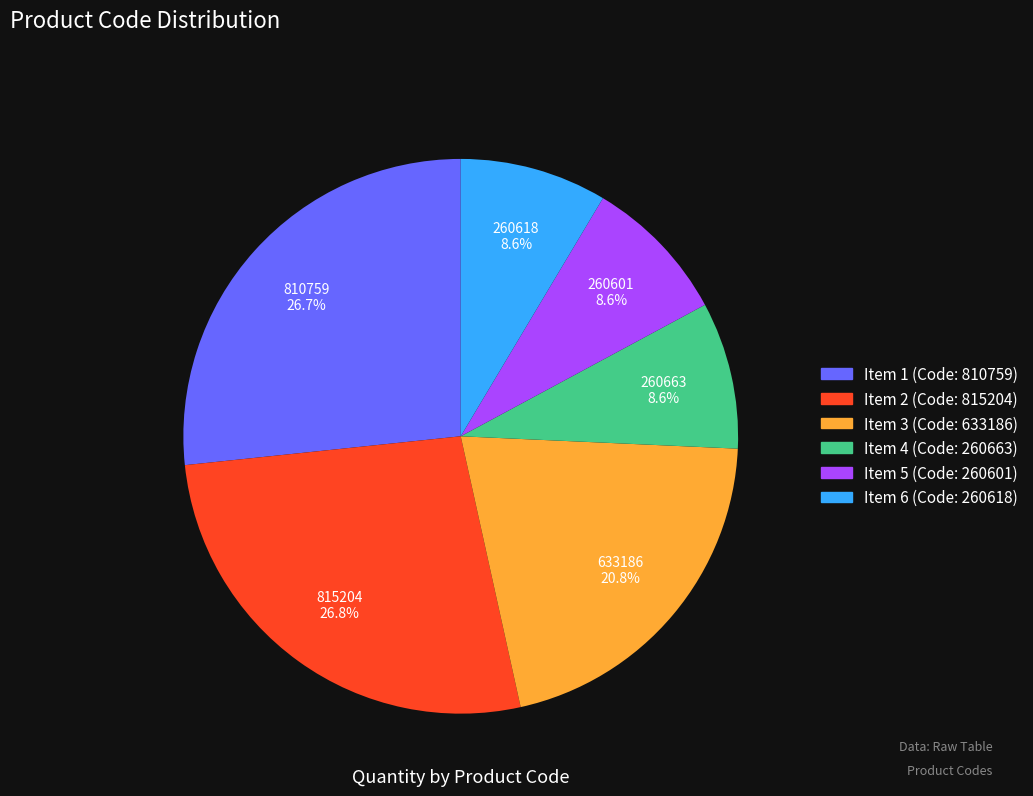

Does any single category account for the majority?

No